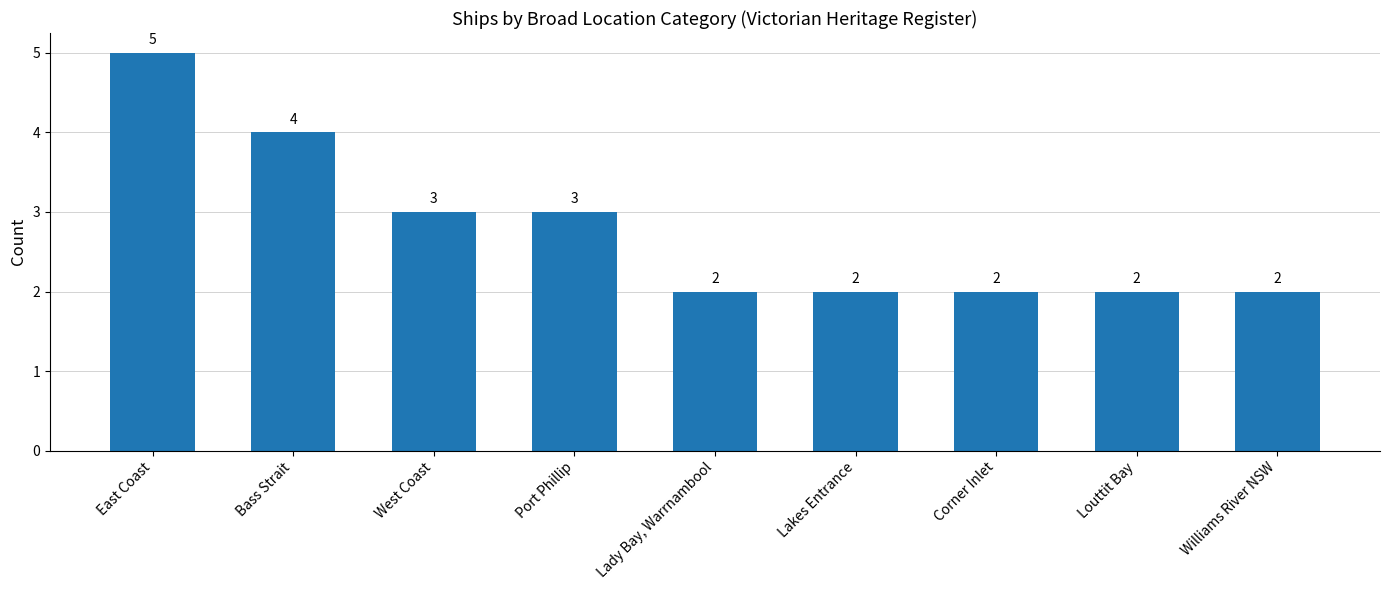

Which has a higher value, East Coast or Lady Bay, Warrnambool?

East Coast